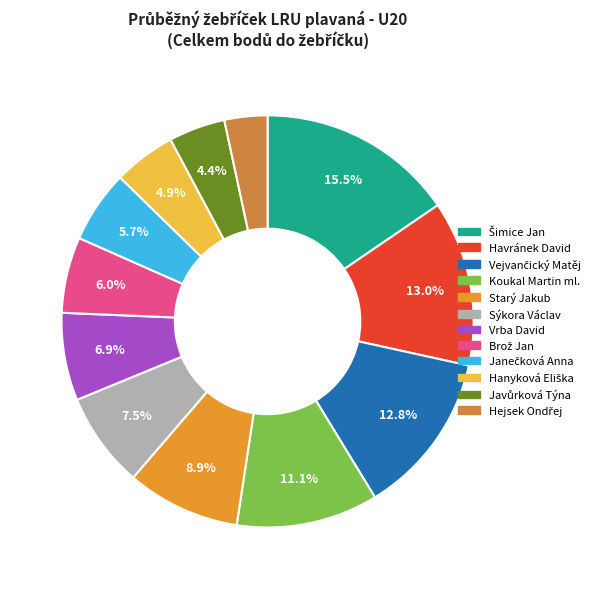

Does Sýkora Václav account for over 50% of the chart?

No